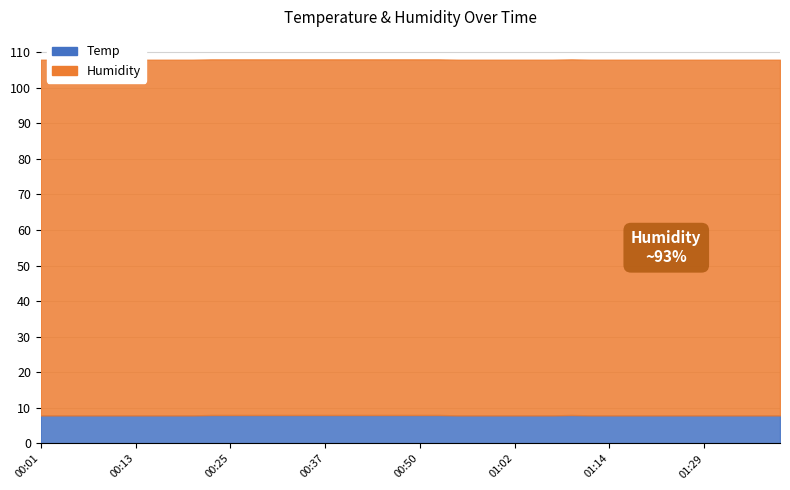

What is the average value of the Humidity series?

99.9